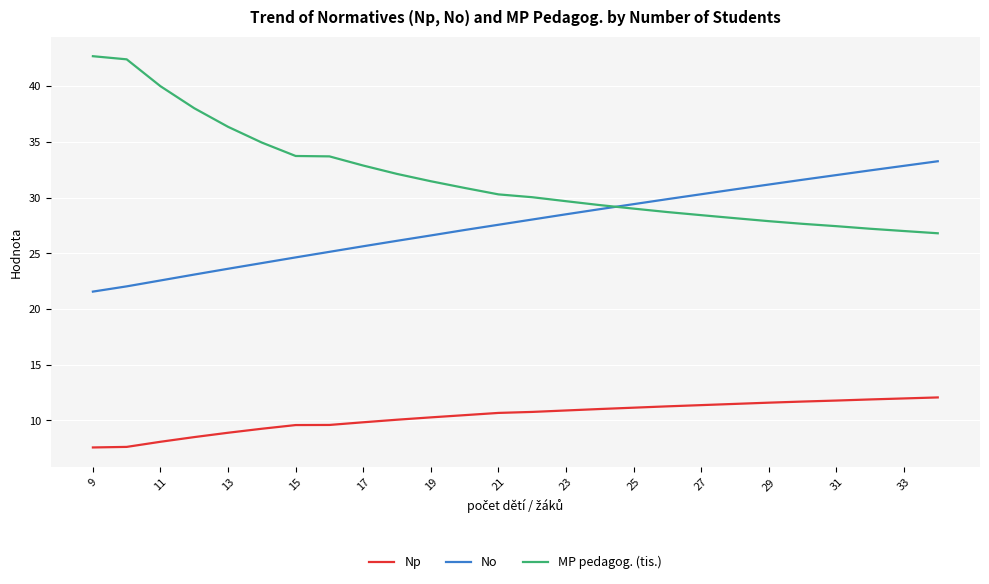

Which series has the largest range (max minus min)?

MP pedagog. (tis.)